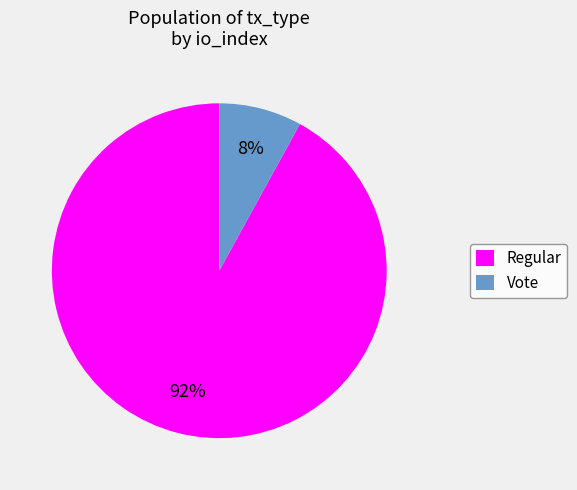

To the nearest percent, what is the average slice percentage?

50%